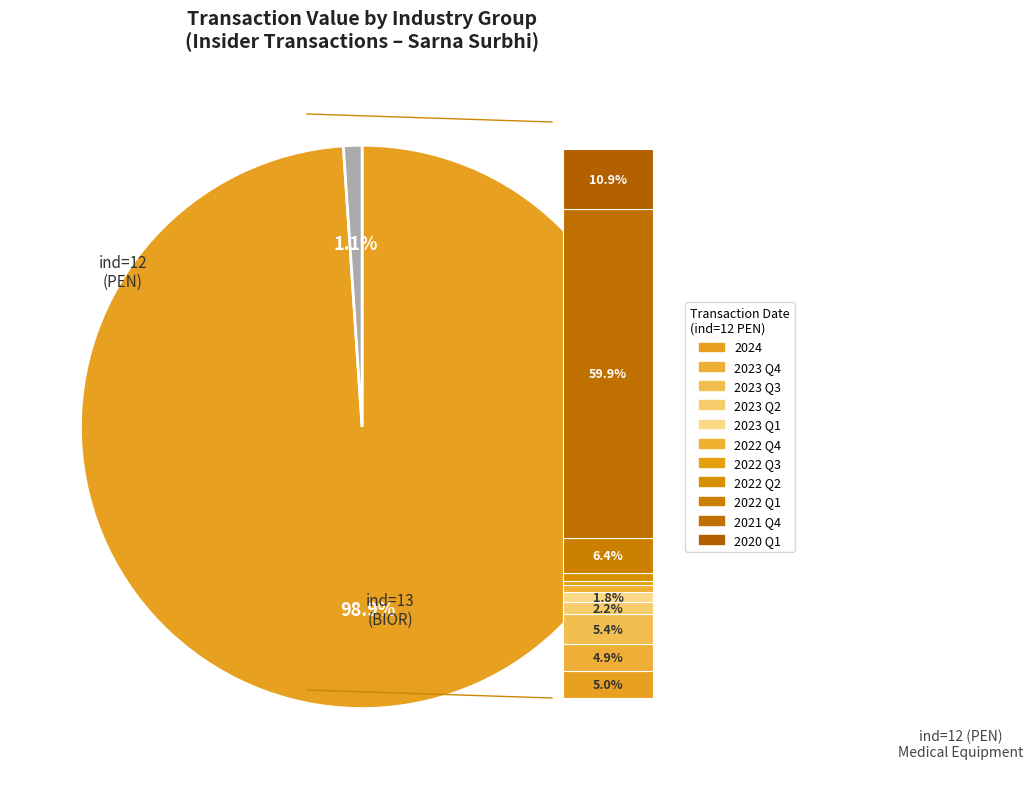

To the nearest percent, what is the difference between the 2023-09-01 and 2023-04-03 slice percentages?

3%